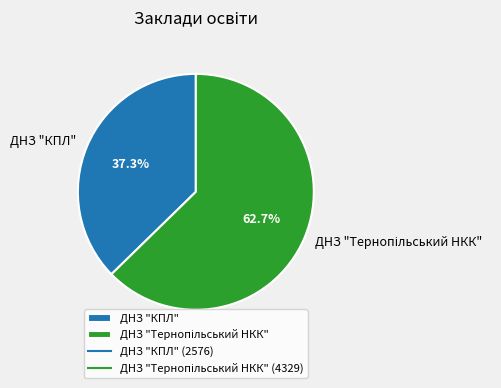

Is there a majority slice in this chart?

Yes